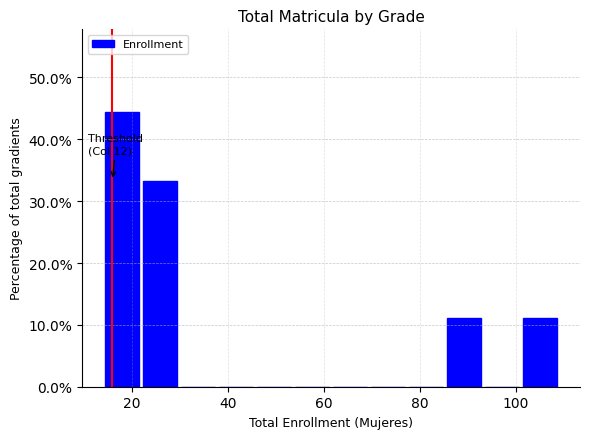

Read against the x-axis, roughly where is the centre of the tallest bar?

18